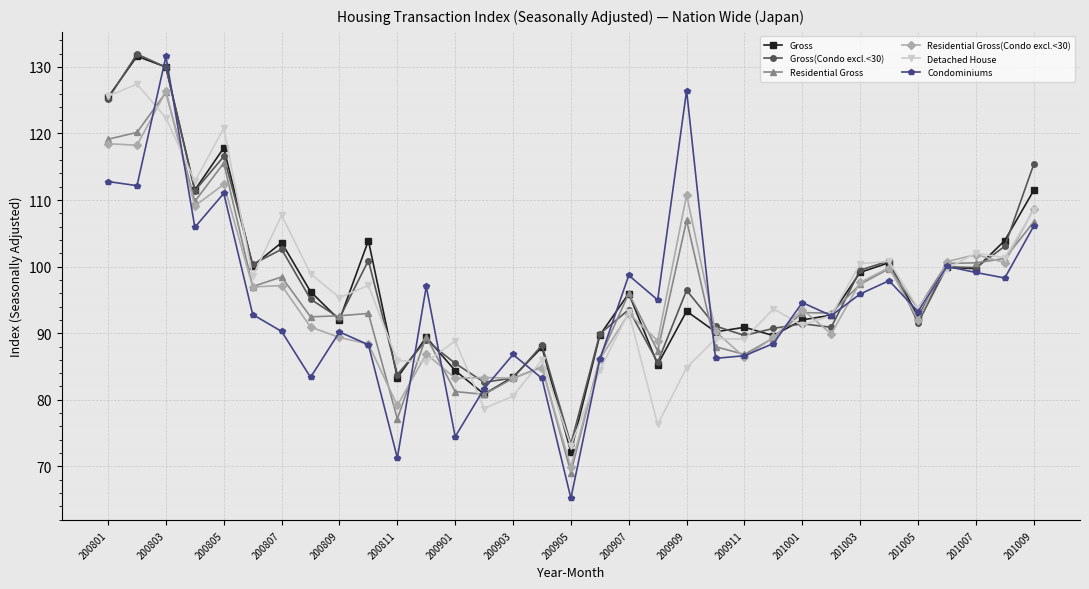

True or false: Detached House has more than 0 interior local peaks.

True